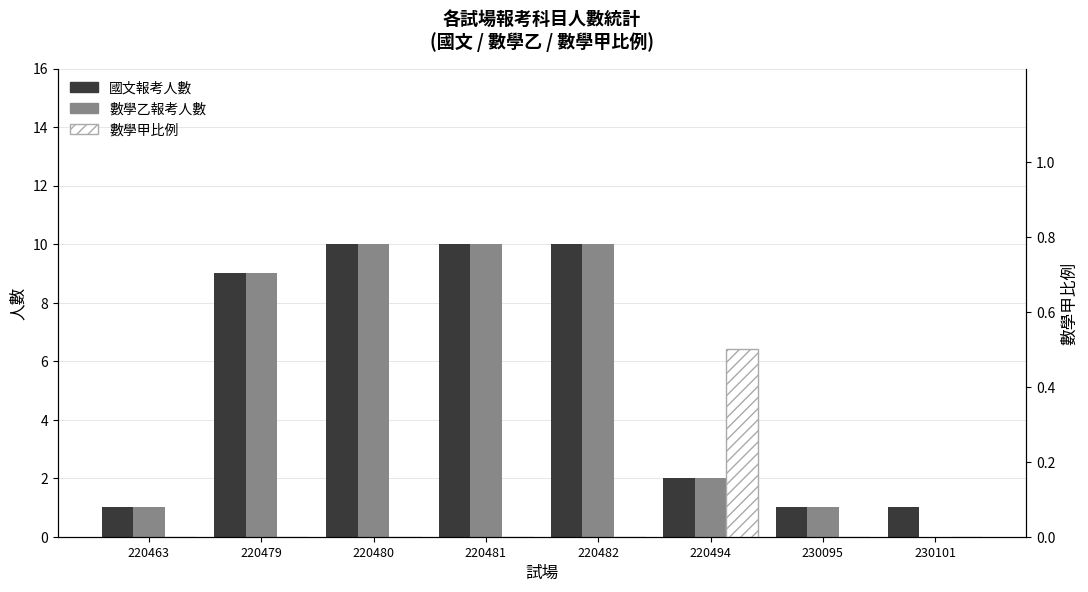

The value of 數學乙報考人數 at 220494 is 2.0. True or false?

True